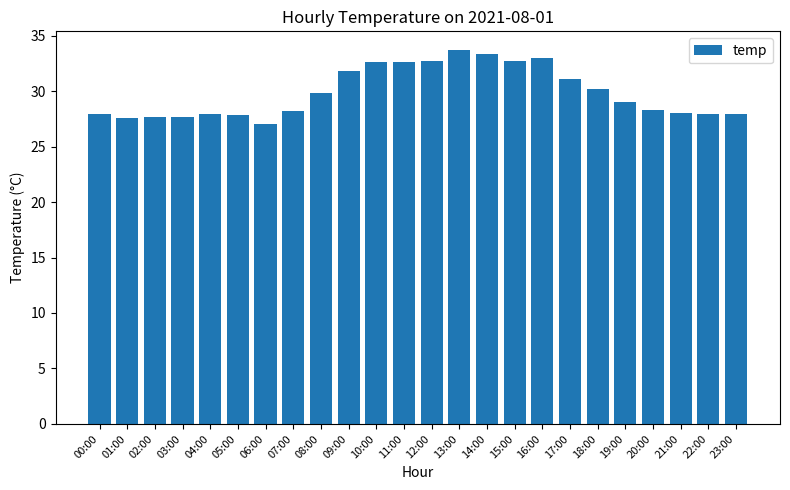

The value at 12:00 is 32.7. True or false?

True